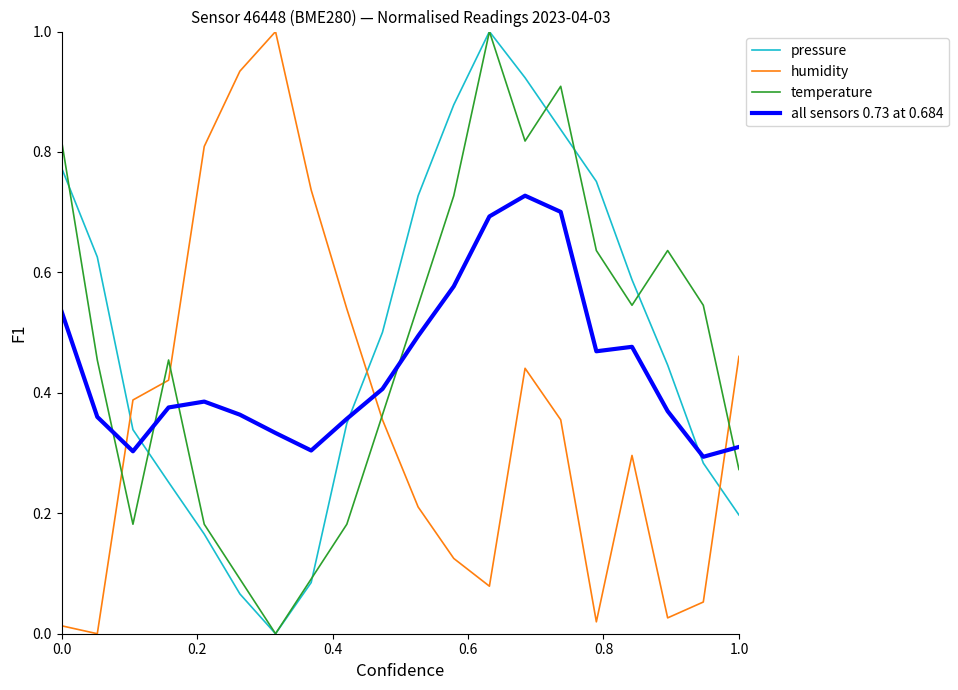

What is the maximum value shown in the chart?

1.0